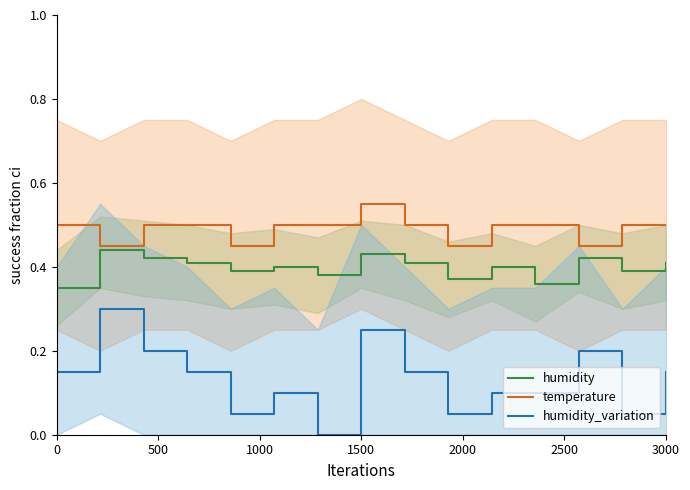

Which category has the highest value in the temperature series?

1500